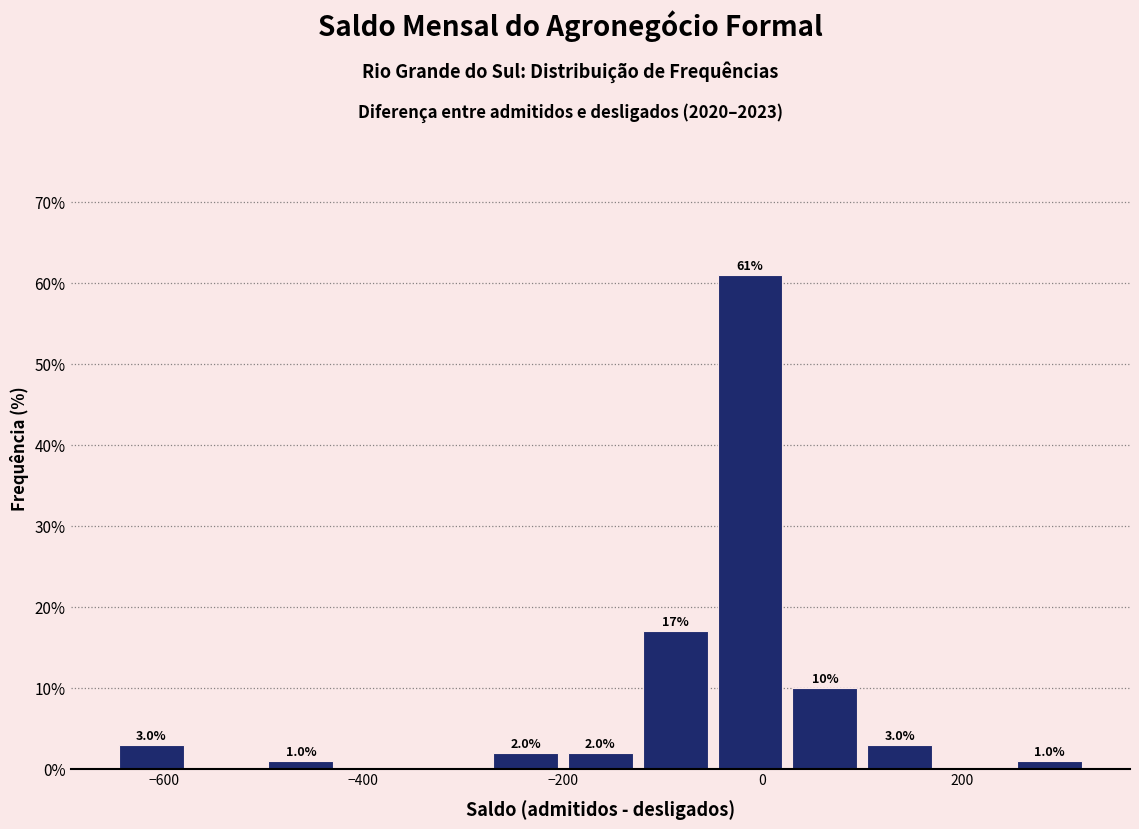

Around what value on the x-axis is the tallest bar? Give the approximate position of its centre, as read against the axis.

-20